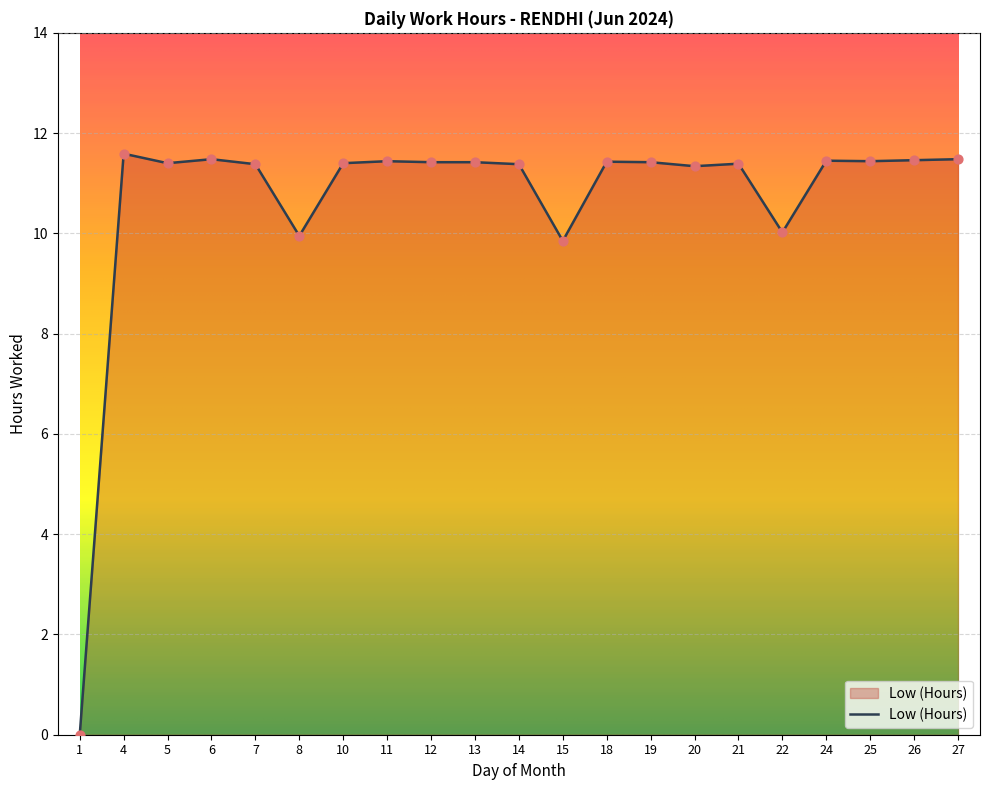

What is the ratio of the value at 6 to the value at 4?

1.0